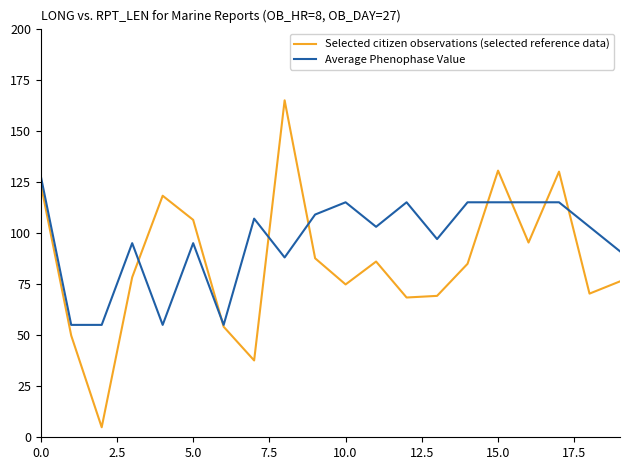

What is the lowest value of the Average Phenophase Value series?

55.0